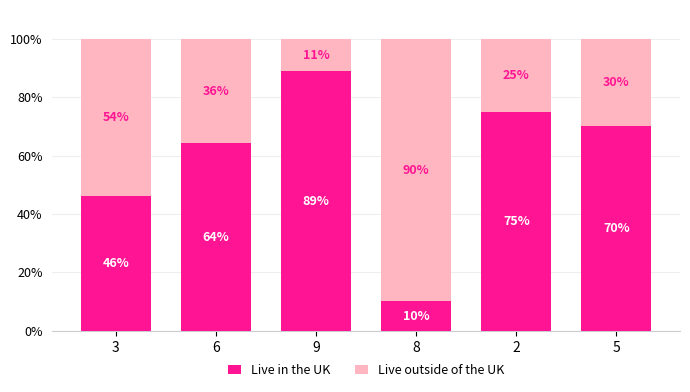

The value of Live in the UK at 2 is 75.0. True or false?

True